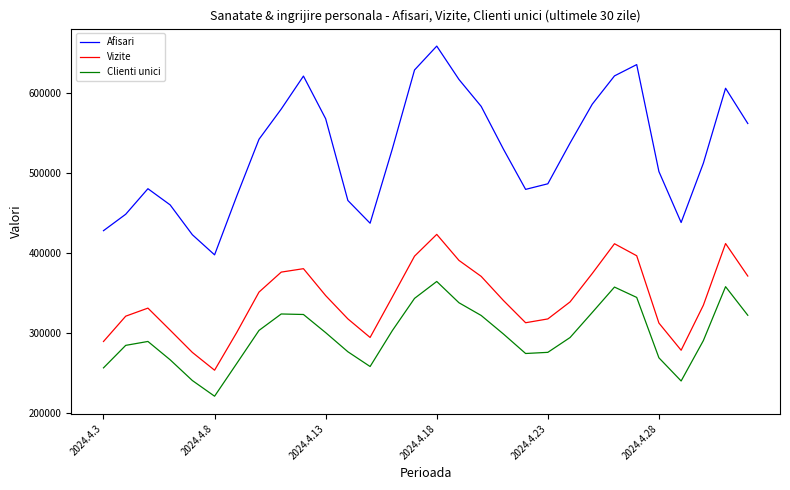

What is the maximum value shown in the chart?

658687